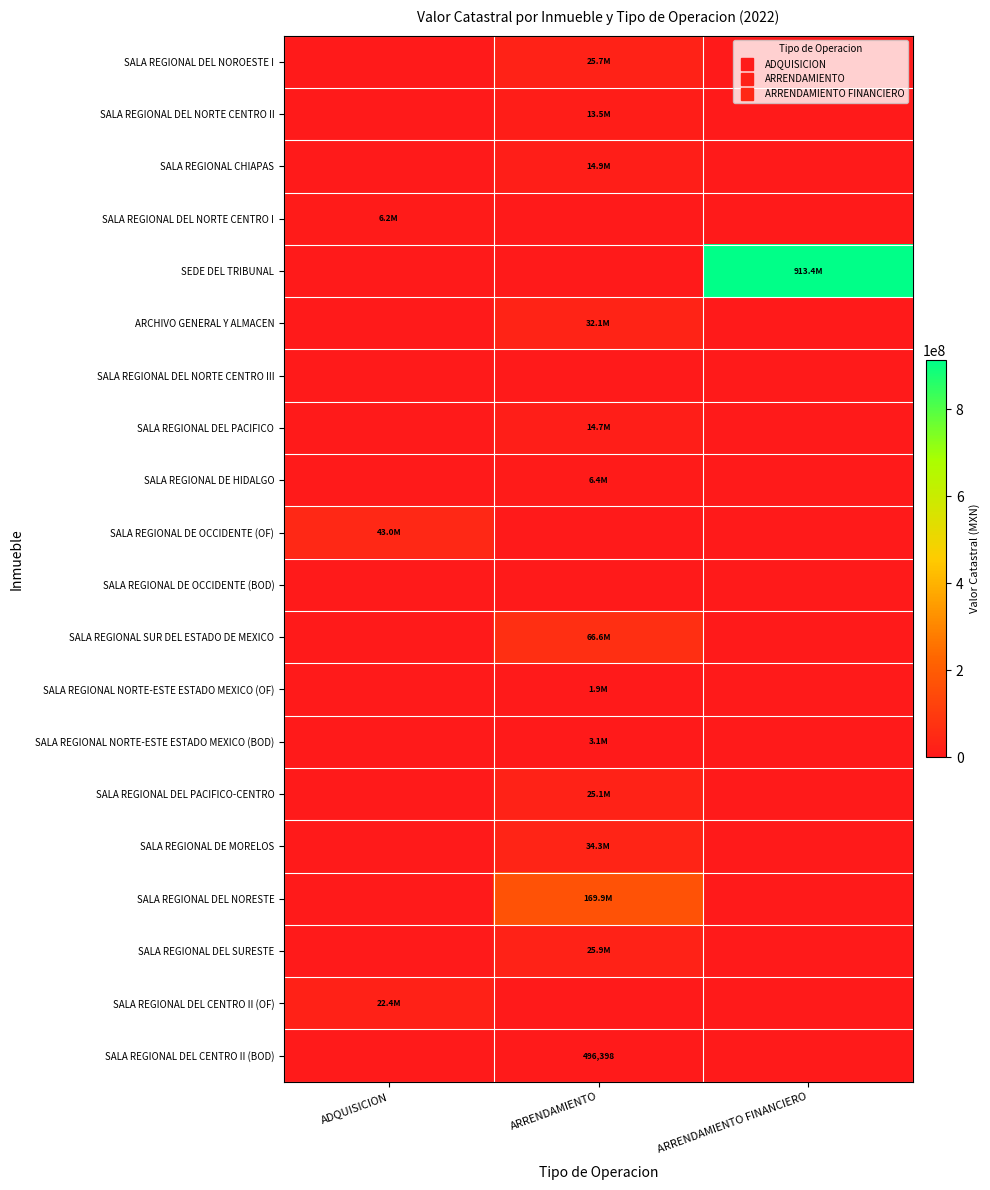

At how many categories does at least one series exceed 422036753?

1